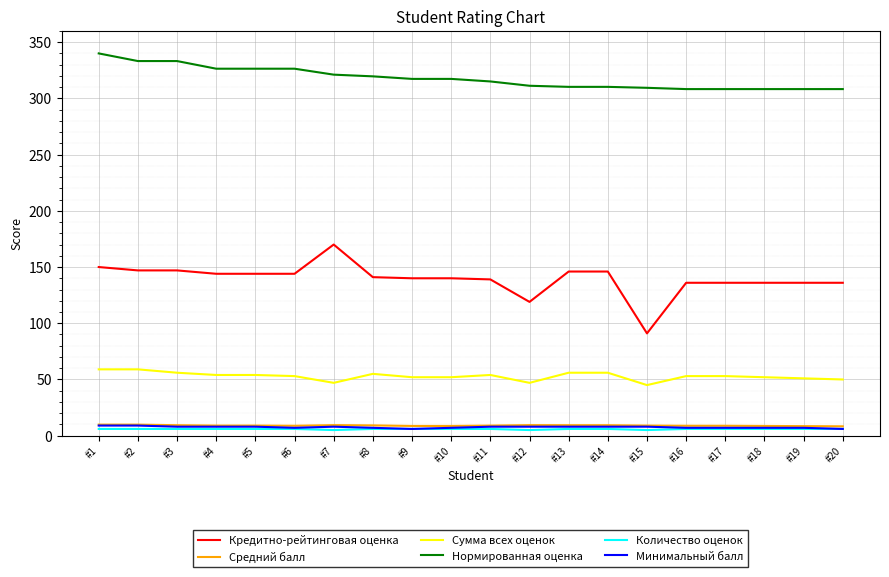

True or false: Средний балл and Сумма всех оценок intersect in this chart.

False